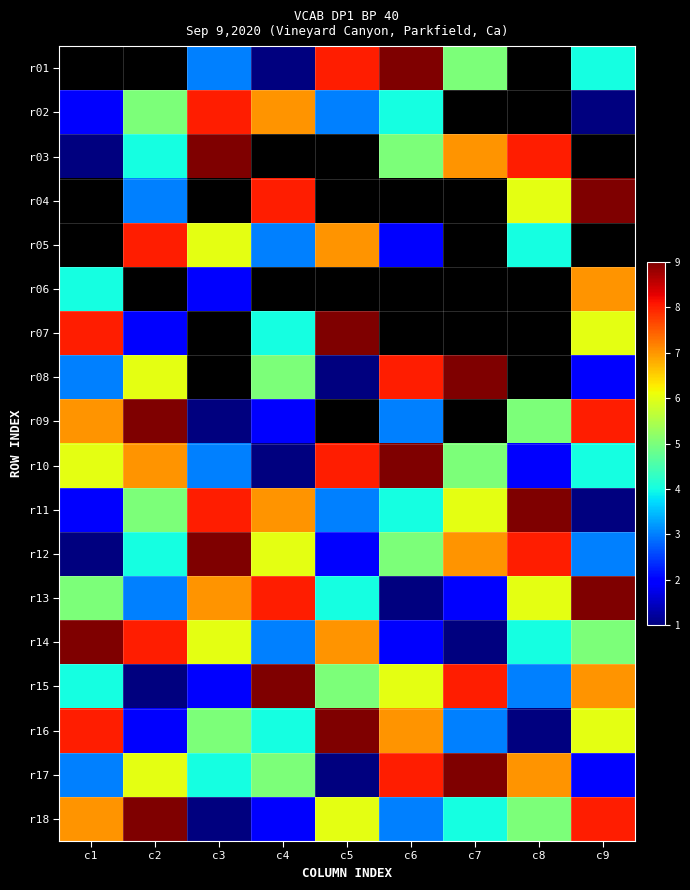

How many values in the r08 series exceed 2?

5